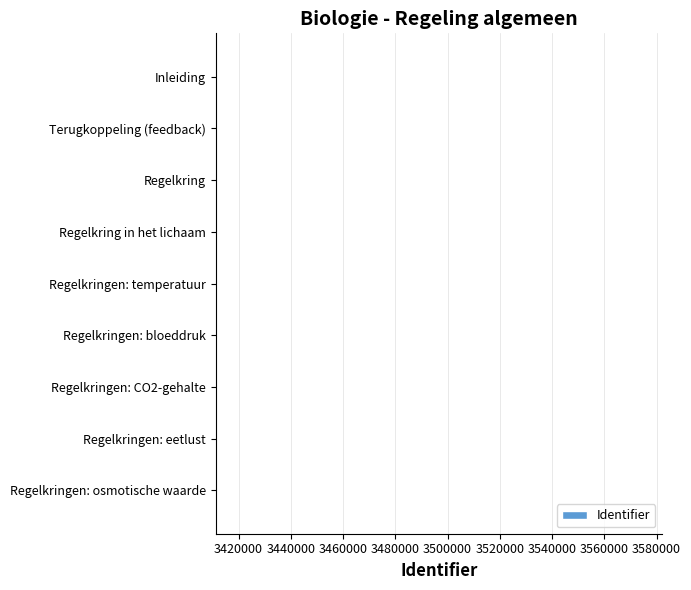

What is the sum of all values?

30702249